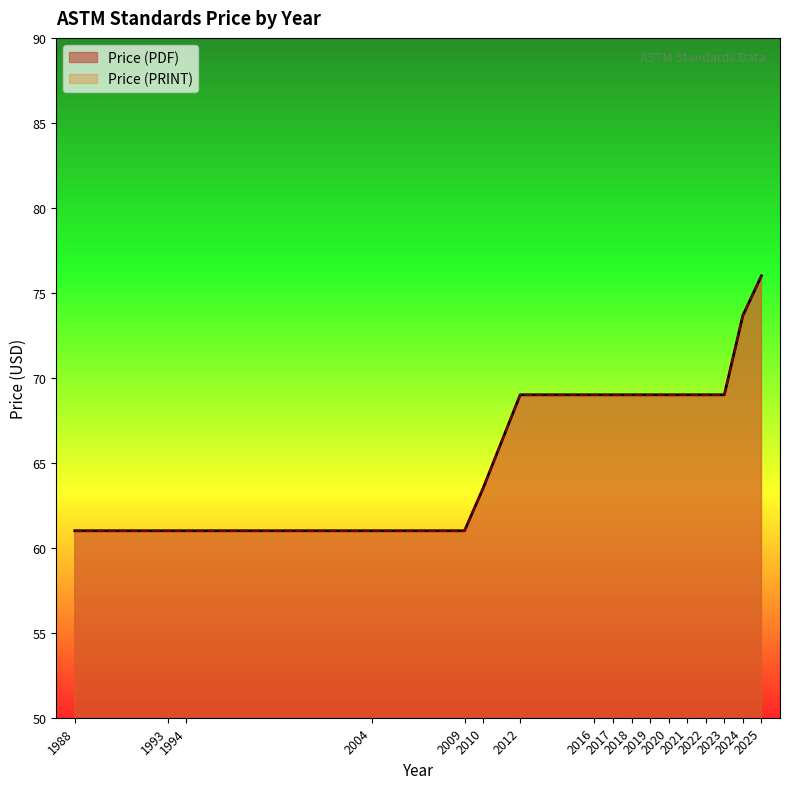

Read the Price (PRINT) value at 2019.

69.0